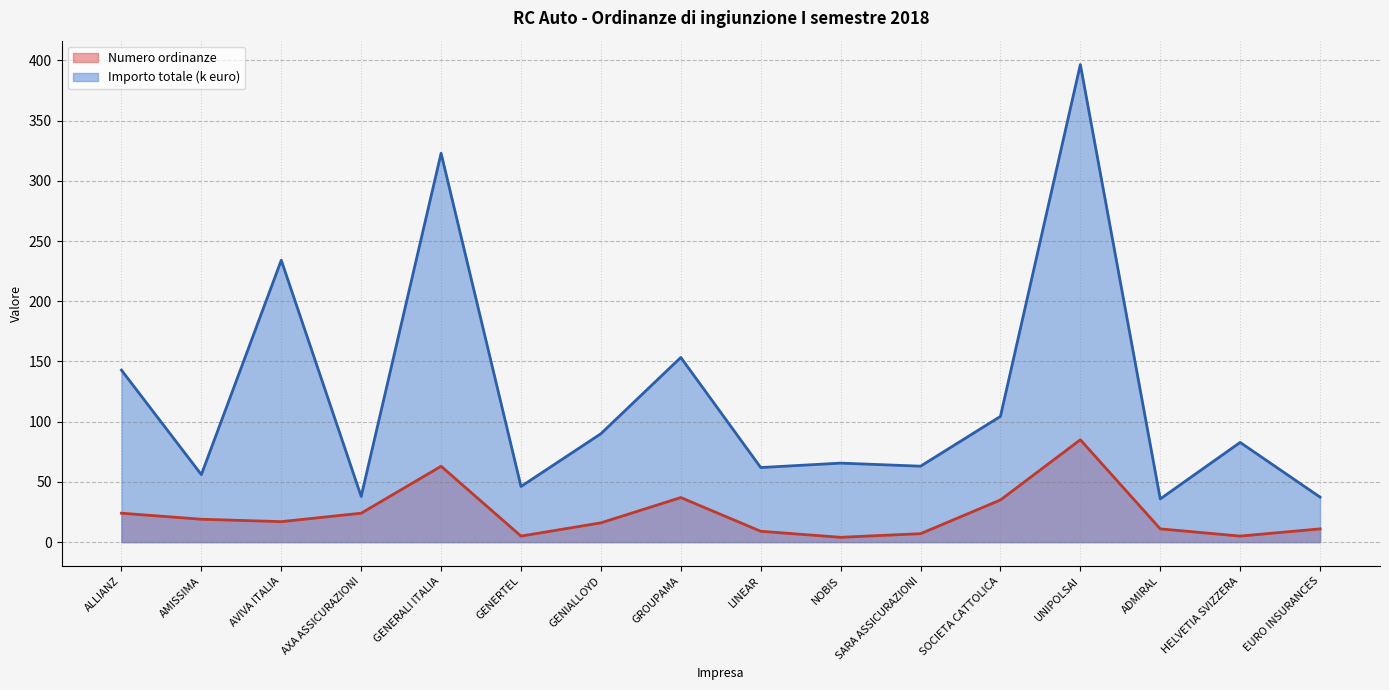

At which category is the sum across all series the highest?

UNIPOLSAI